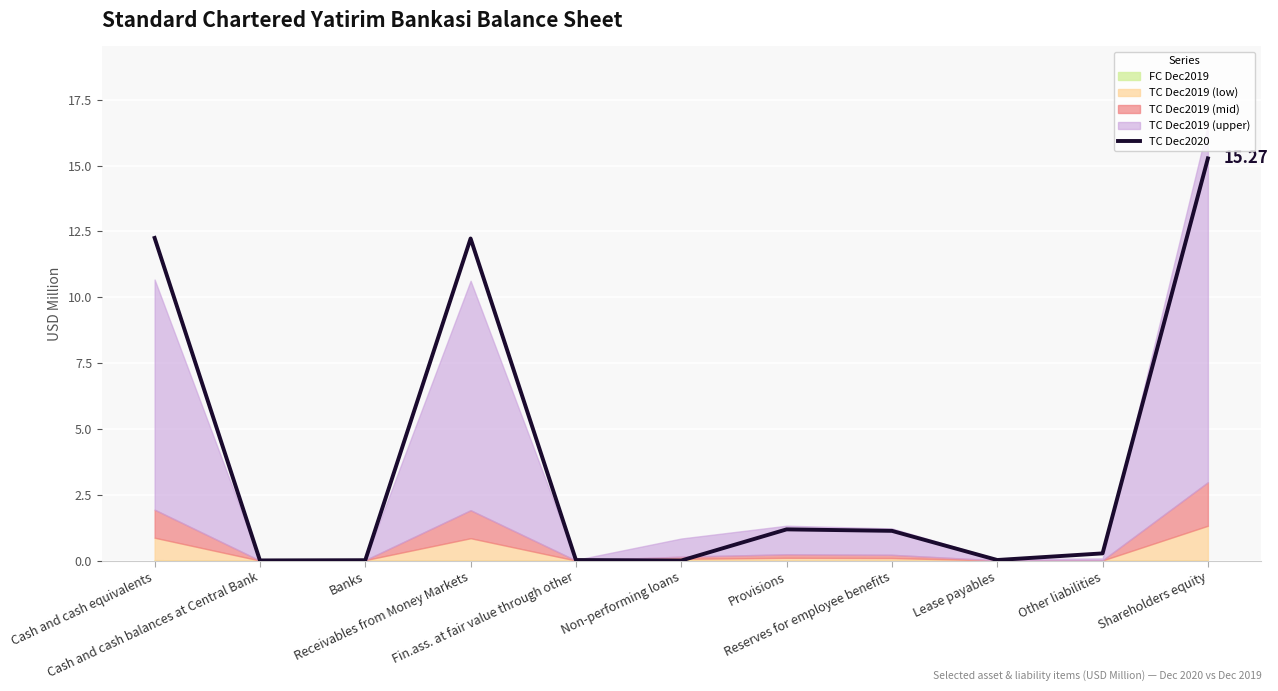

At which category does the chart reach its peak across all series?

Shareholders equity